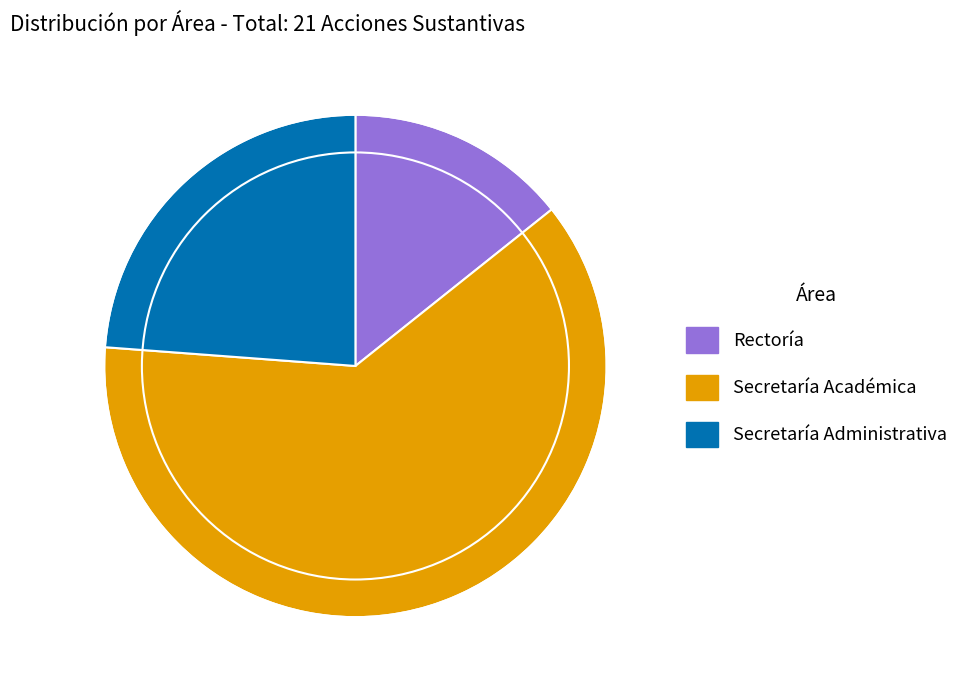

Is there a majority slice in this chart?

Yes